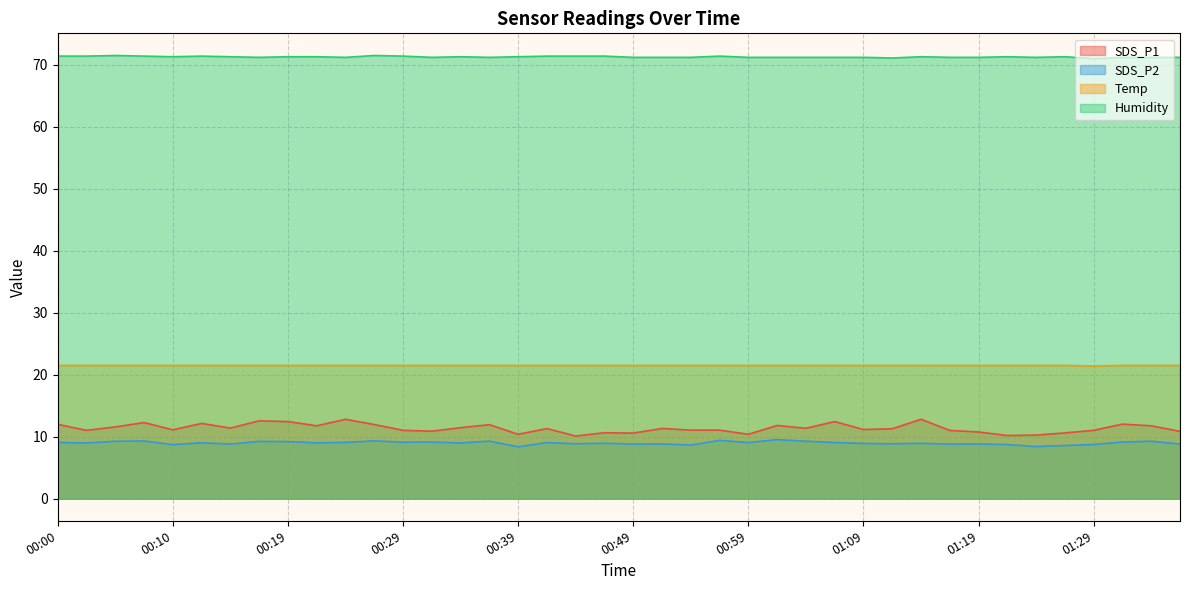

At which category does the chart reach its minimum across all series?

00:39